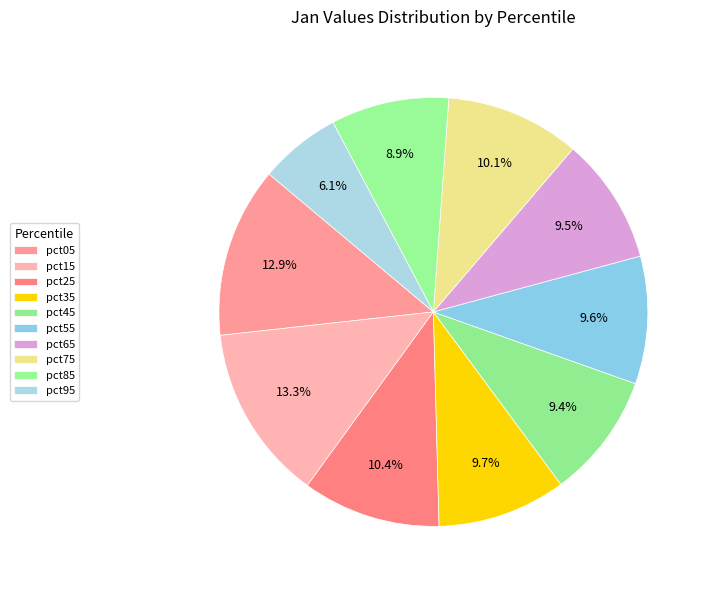

The pct65 slice represents 10% of the pie. True or false?

True